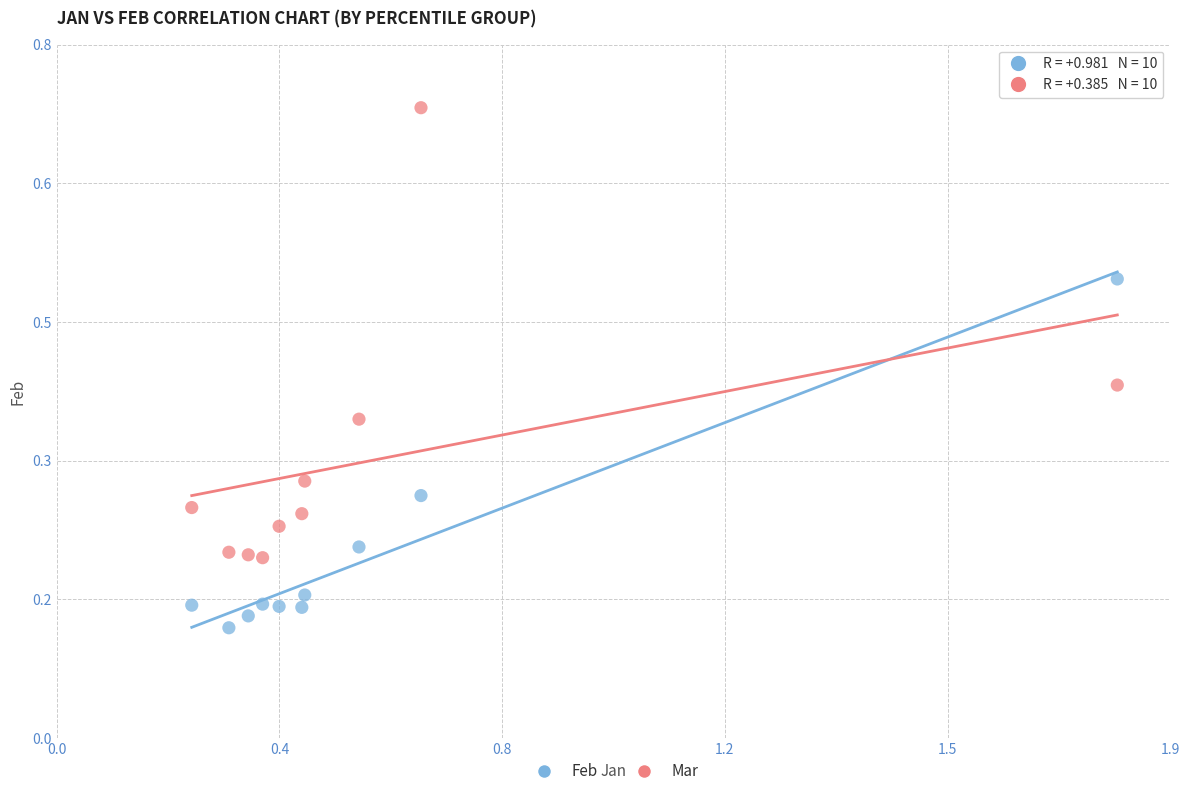

Which series contains the highest Y value?

Mar